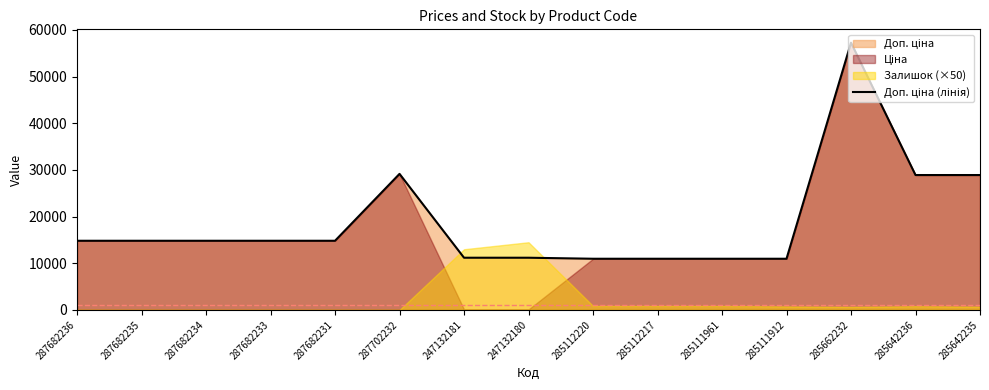

Where is the data nearest to the value 34111?

287702232